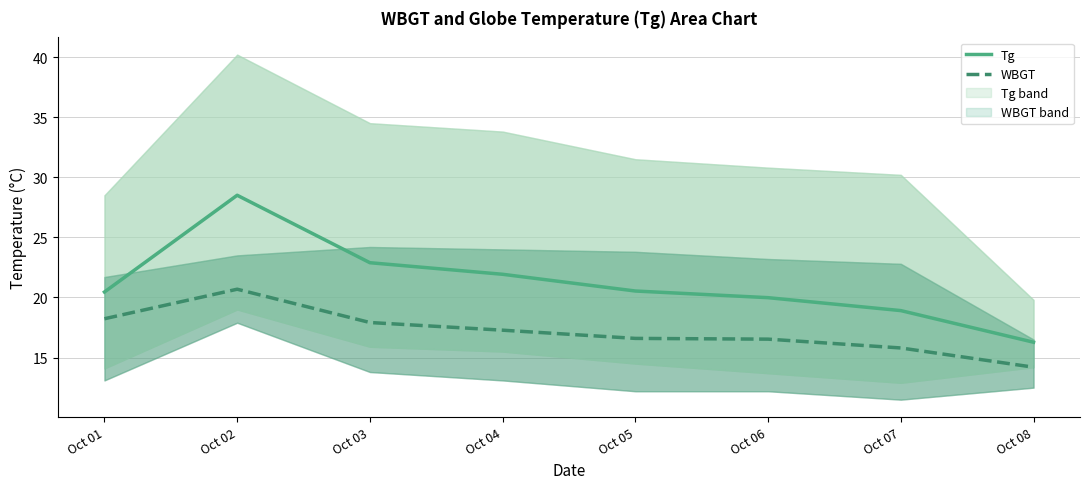

Reading left to right, what are all the values shown in this chart?

Tg: 20.5	28.5	22.9	21.9	20.5	20.0	18.9	16.3
WBGT: 18.2	20.7	17.9	17.3	16.6	16.5	15.8	14.2